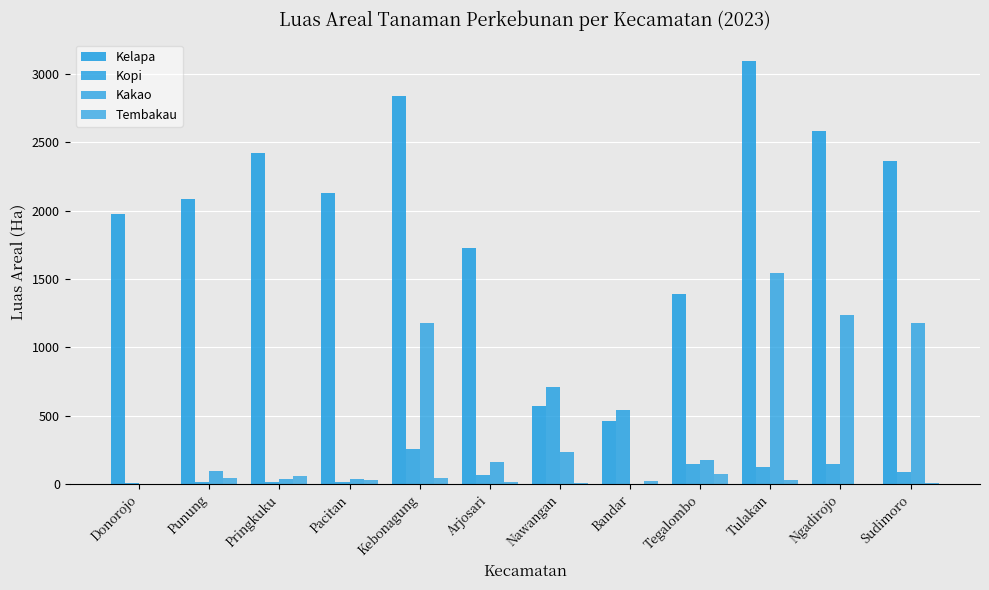

At which label does Kopi first exceed 127?

Kebonagung